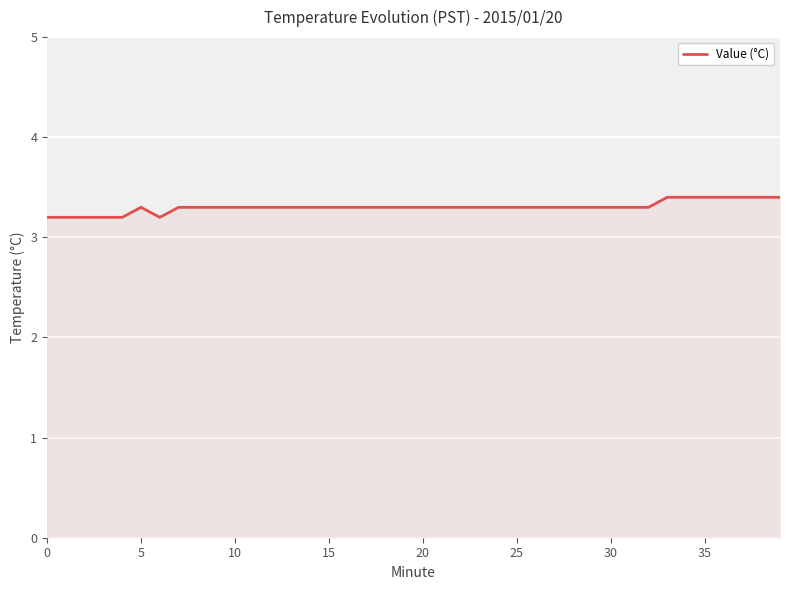

What is the minimum value shown in the chart?

3.2